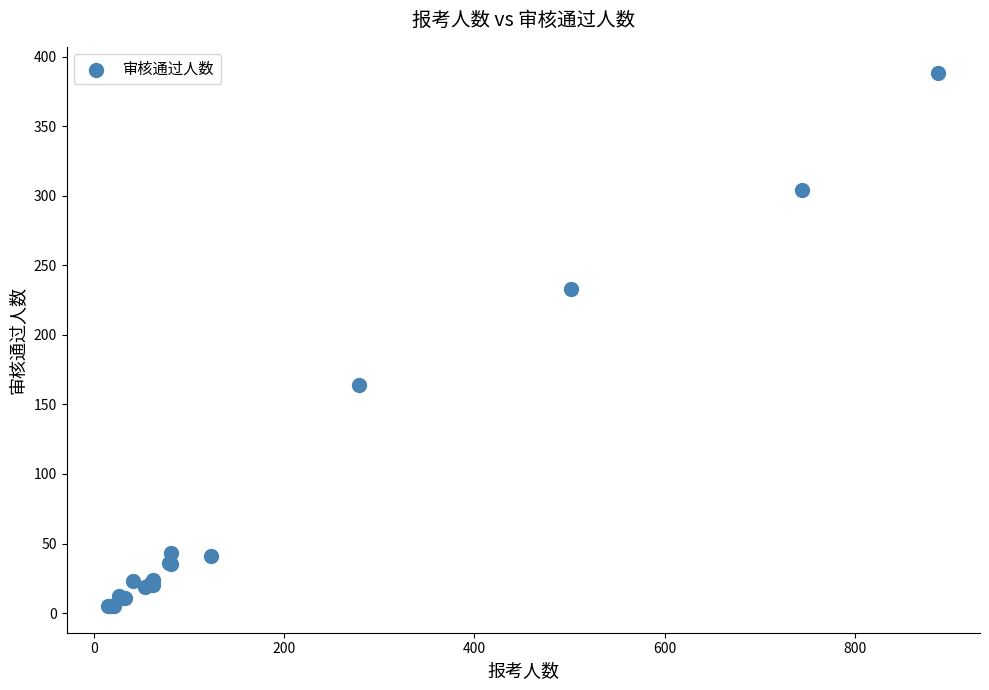

What Y value in the scatter plot is closest to 196?

164